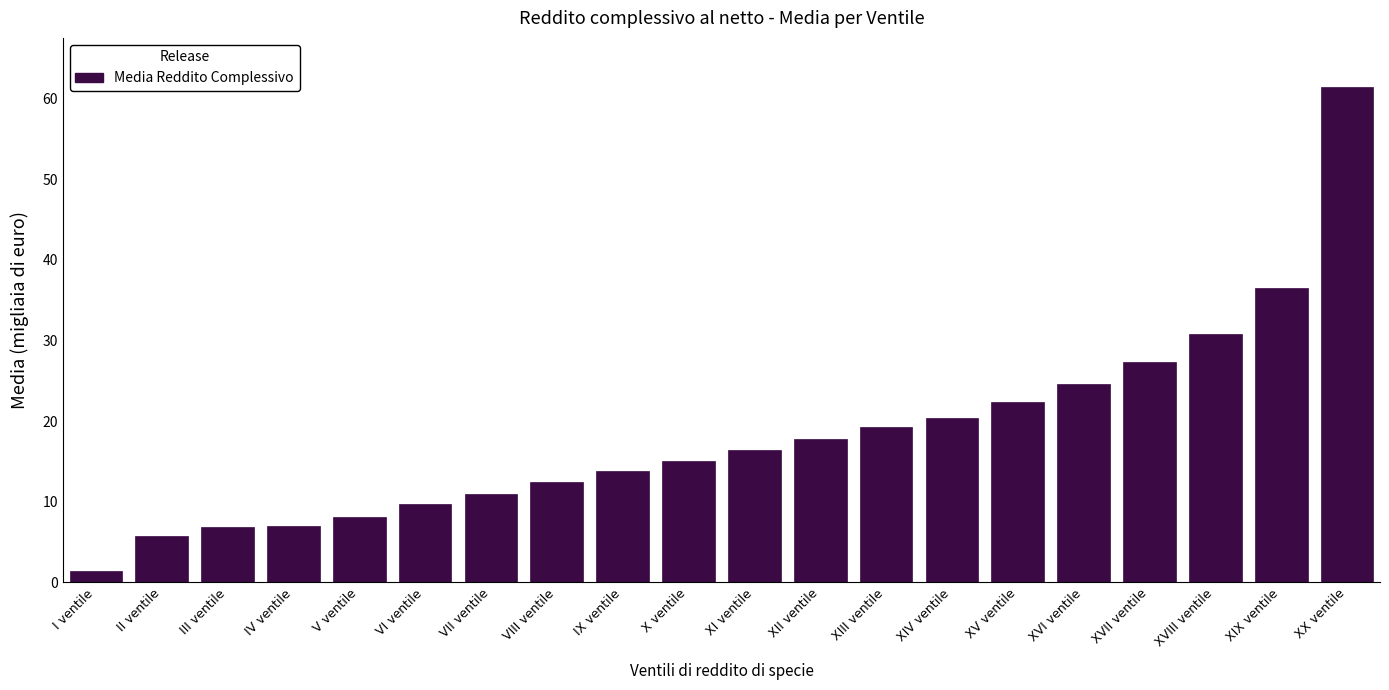

Between II ventile and XII ventile, which is larger?

XII ventile